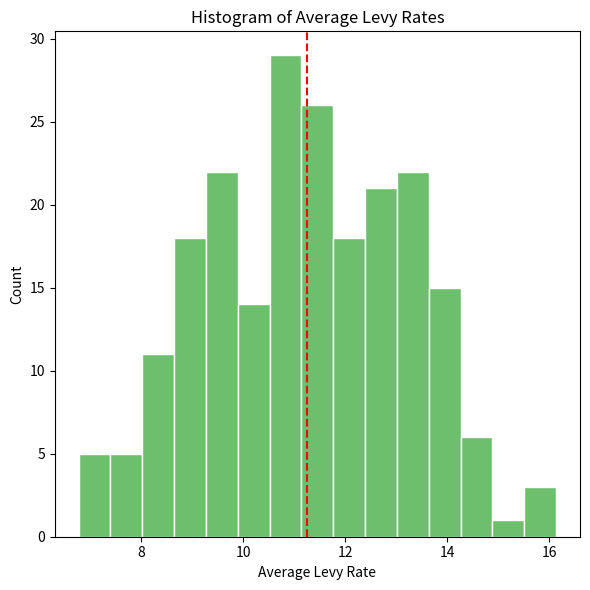

Read against the x-axis, roughly where is the centre of the tallest bar?

10.8